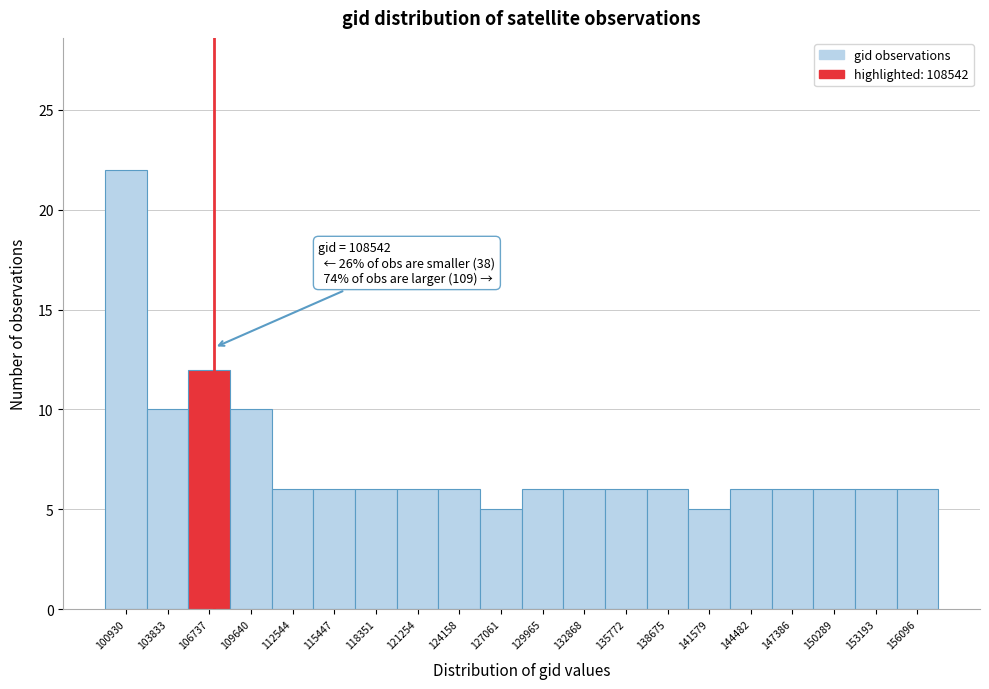

Reading left to right, what are all the values shown in this chart?

100930=22	103833=10	106737=12	109640=10	112544=6	115447=6	118351=6	121254=6	124158=6	127061=5	129965=6	132868=6	135772=6	138675=6	141579=5	144482=6	147386=6	150289=6	153193=6	156096=6